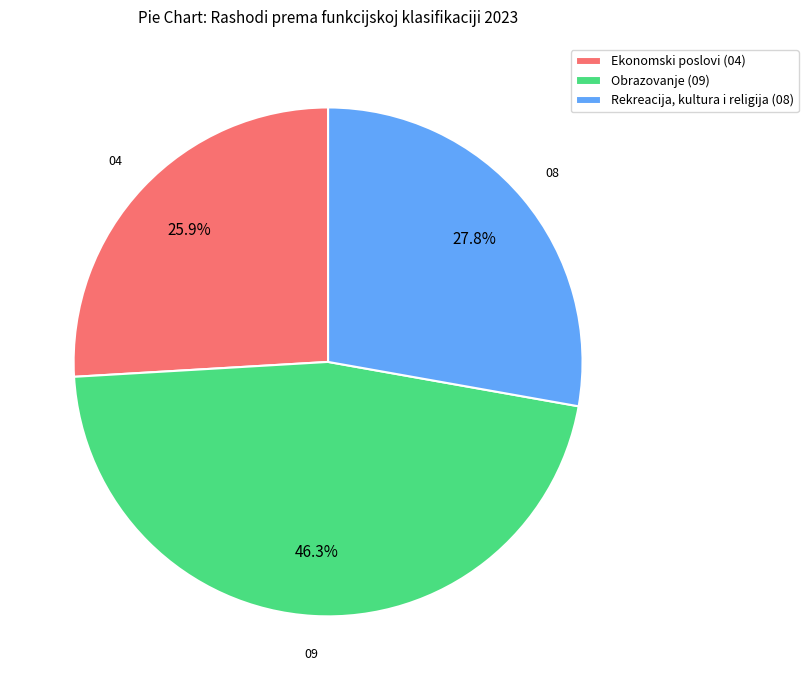

Is there a majority slice in this chart?

No